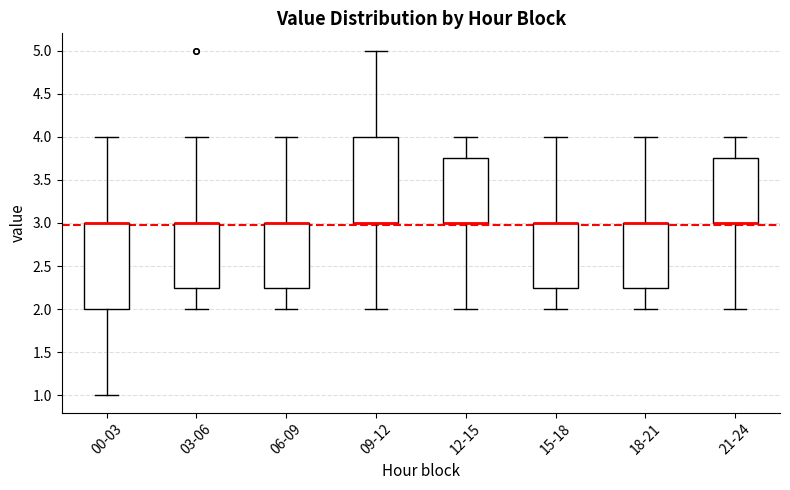

Reading left to right, transcribe this box plot: for each box, give where its median line is, the range the box spans, and where its two whiskers end, as read against the y-axis. The values are not printed on the chart, so give them approximately, as read against the axis.

00-03: median 3.00 (drawn on the box's upper edge), box 2.00 to 3.00, whiskers 1.00 to 4.00
03-06: median 3.00 (drawn on the box's upper edge), box 2.25 to 3.00, whiskers 2.00 to 4.00
06-09: median 3.00 (drawn on the box's upper edge), box 2.25 to 3.00, whiskers 2.00 to 4.00
09-12: median 3.00 (drawn on the box's lower edge), box 3.00 to 4.00, whiskers 2.00 to 5.00
12-15: median 3.00 (drawn on the box's lower edge), box 3.00 to 3.75, whiskers 2.00 to 4.00
15-18: median 3.00 (drawn on the box's upper edge), box 2.25 to 3.00, whiskers 2.00 to 4.00
18-21: median 3.00 (drawn on the box's upper edge), box 2.25 to 3.00, whiskers 2.00 to 4.00
21-24: median 3.00 (drawn on the box's lower edge), box 3.00 to 3.75, whiskers 2.00 to 4.00